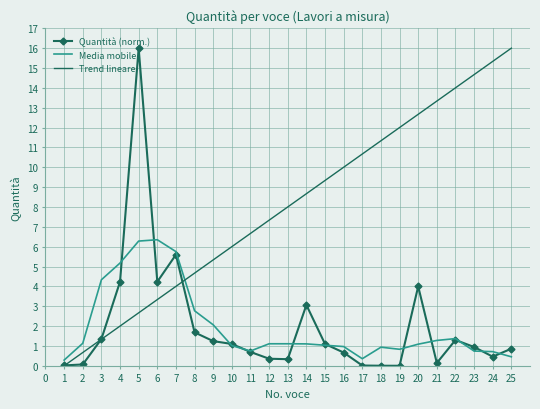

Which category has the highest value in the Trend lineare series?

25